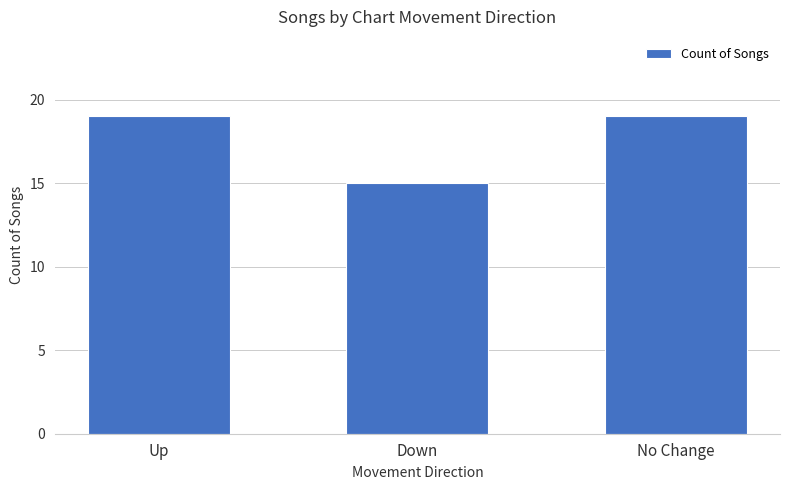

What is the maximum value shown in the chart?

19